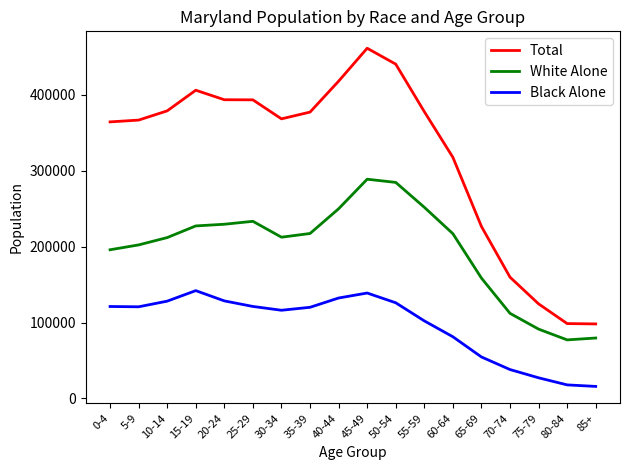

At which category is the sum across all series the highest?

45-49